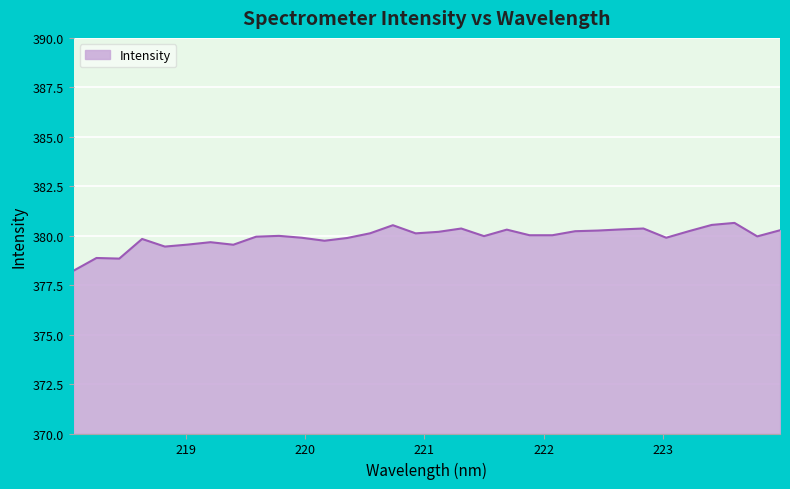

True or false: there are more than 1 points higher than both neighbors.

True